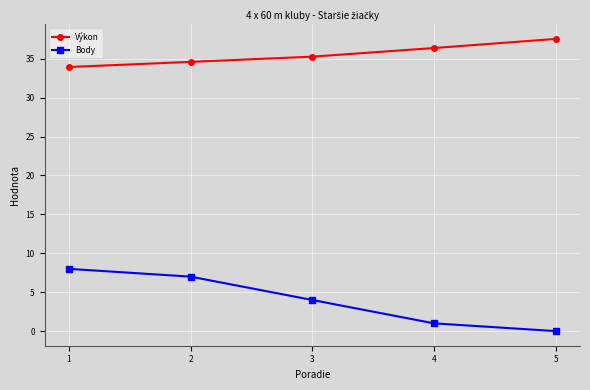

What is the difference between the maximum and minimum values in the Výkon series?

3.6